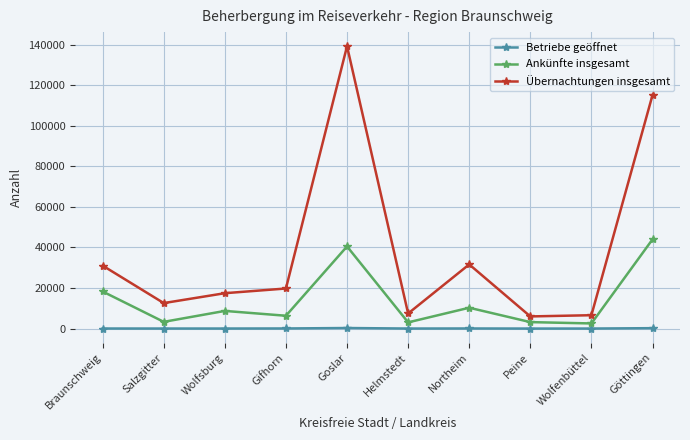

At which category does Ankünfte insgesamt reach its first local peak?

Wolfsburg